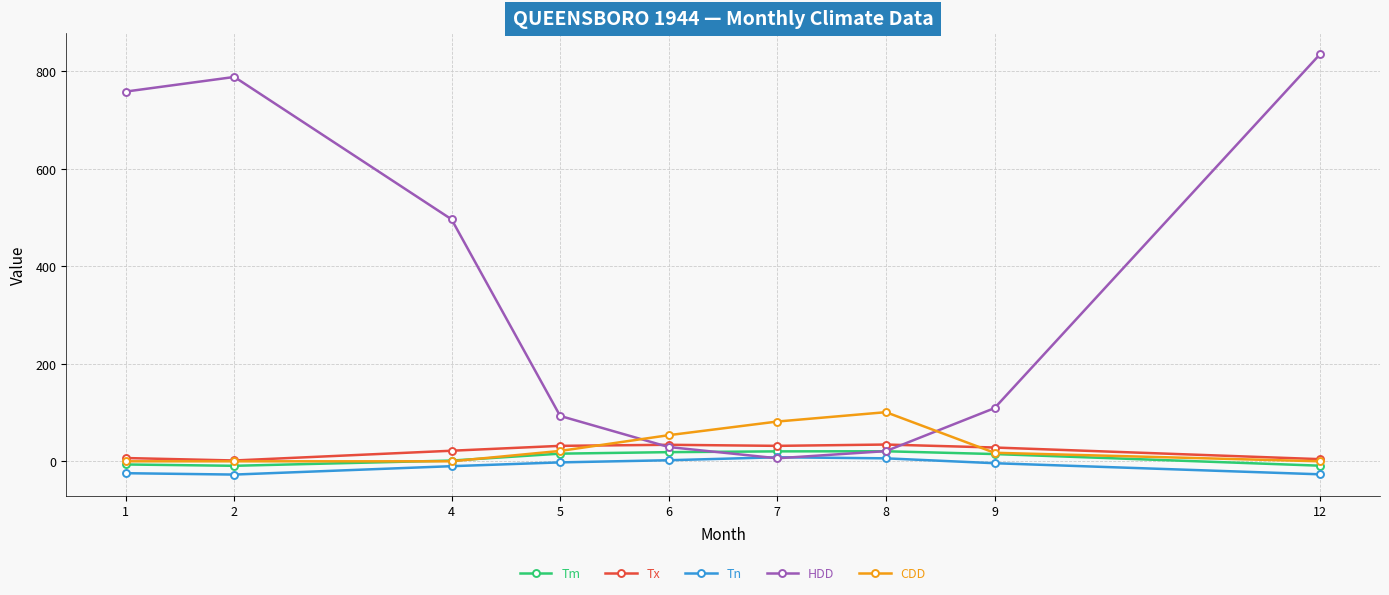

At how many categories does at least one series exceed 571?

3